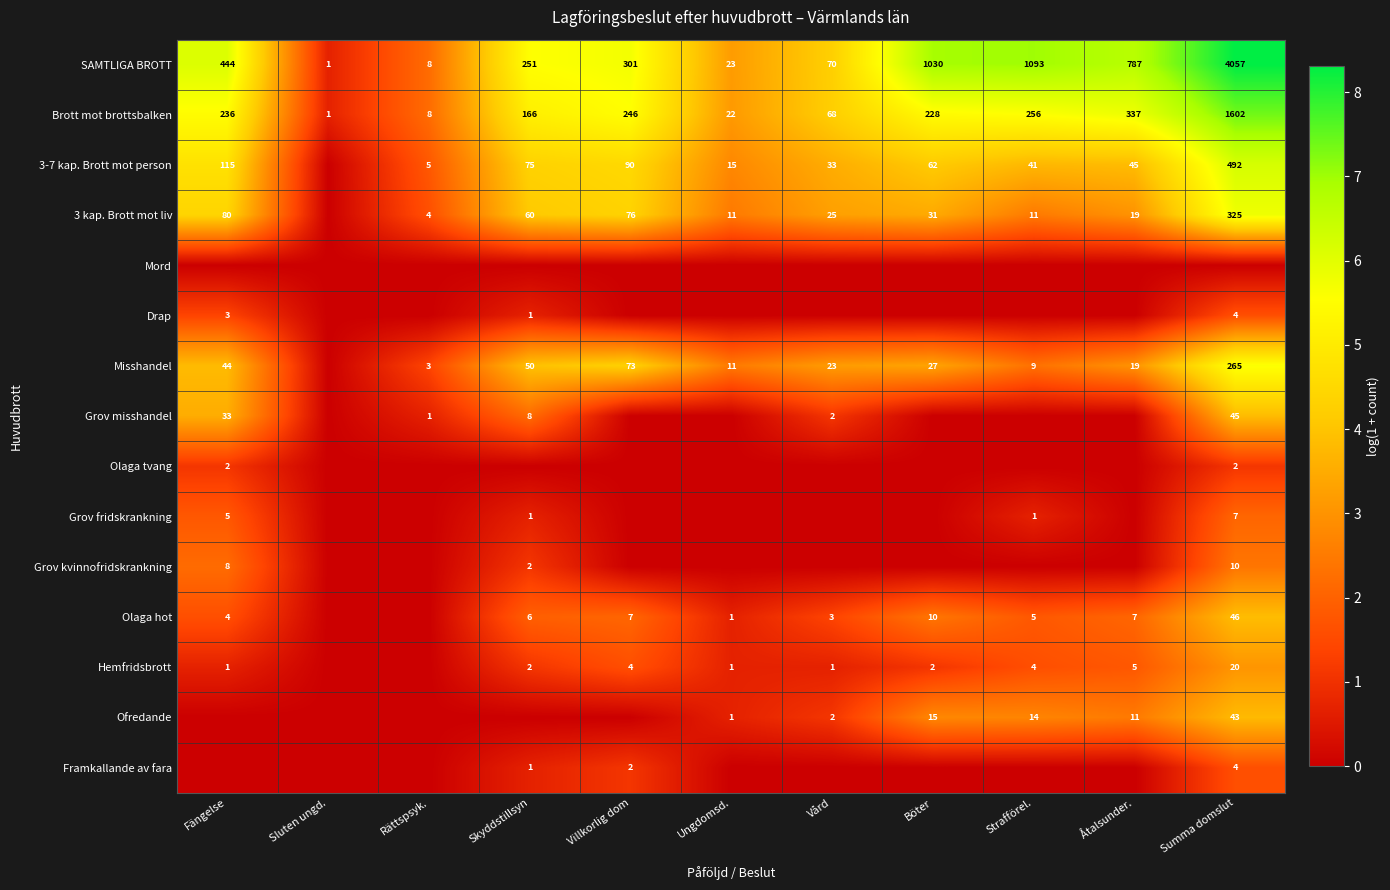

Is the value of Brott mot brottsbalken at Fängelse greater than the value of Hemfridsbrott at Åtalsunder.?

Yes